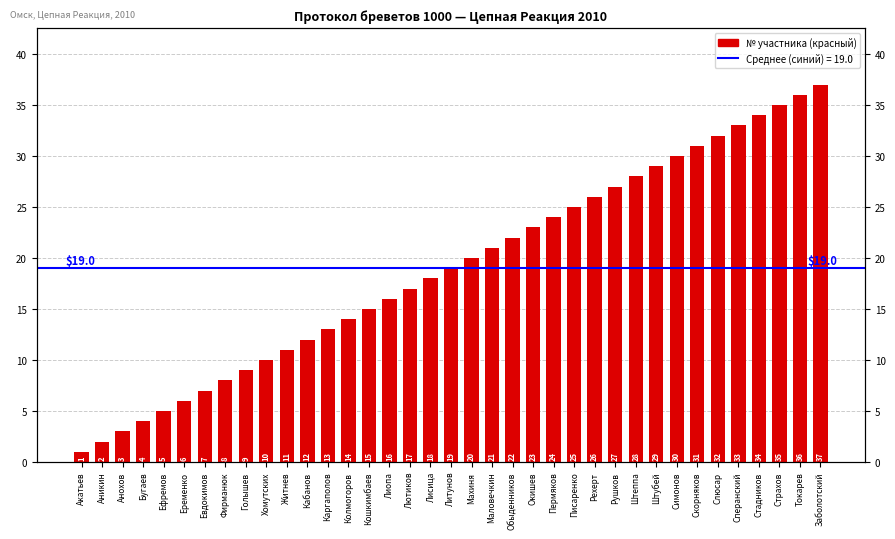

The chart shows a value of 5 at Ефремов. True or false?

True